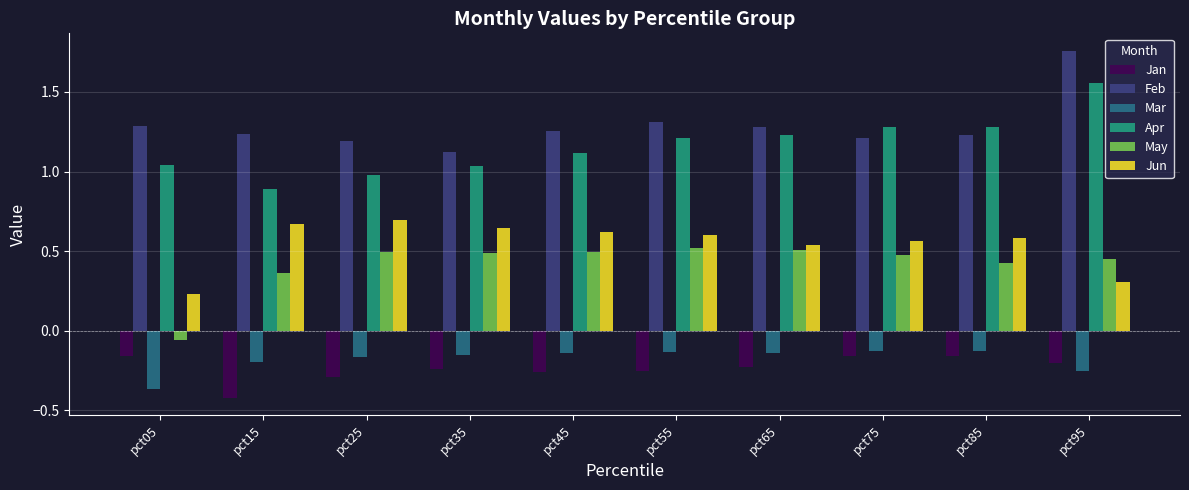

What is the sum of all Apr values?

11.6